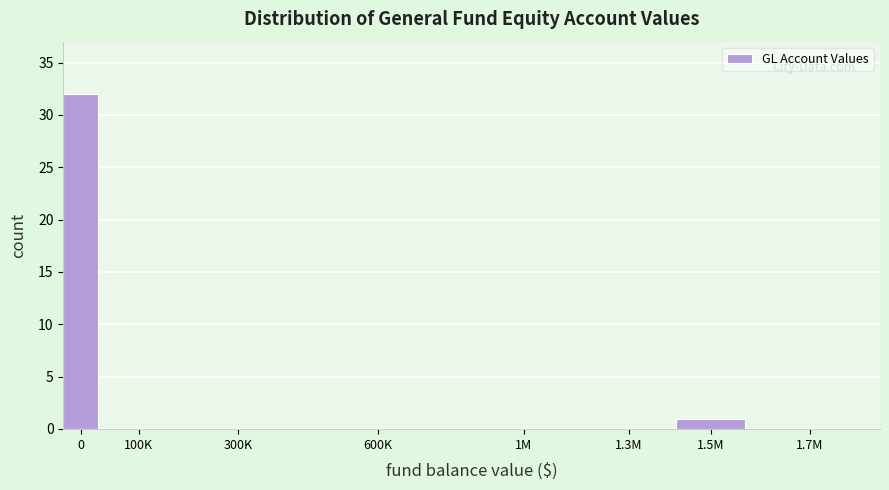

Reading right to left, extract all data points from this chart.

1.7M=0	1.5M=1	1.3M=0	1M=0	600K=0	300K=0	100K=0	0=32